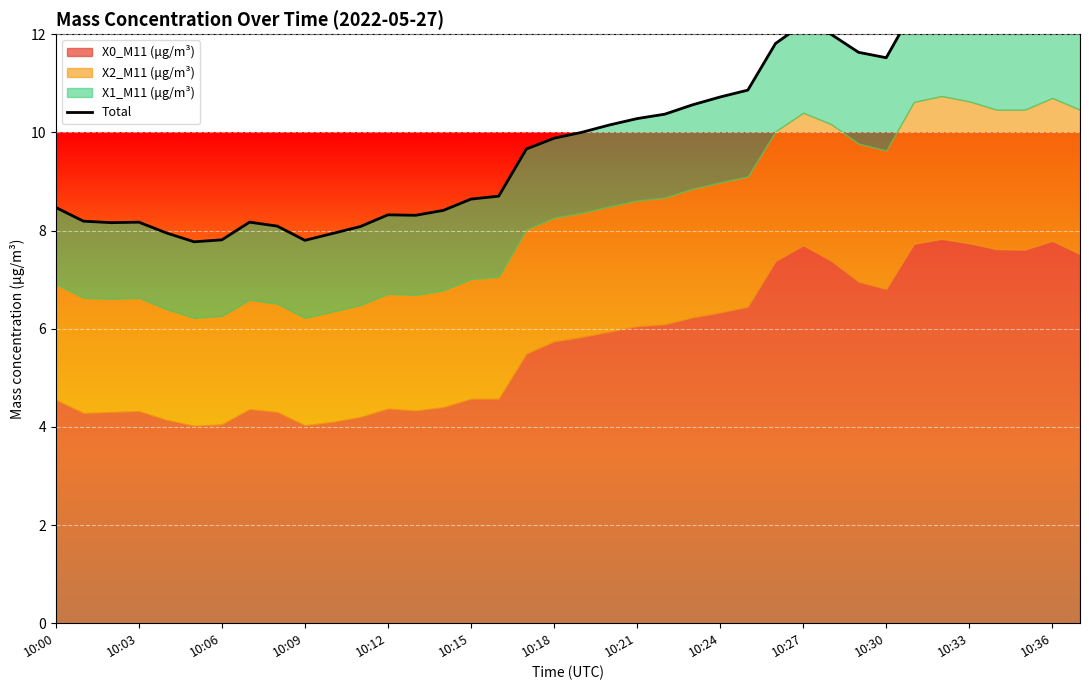

What is the sum of all values?

378.1